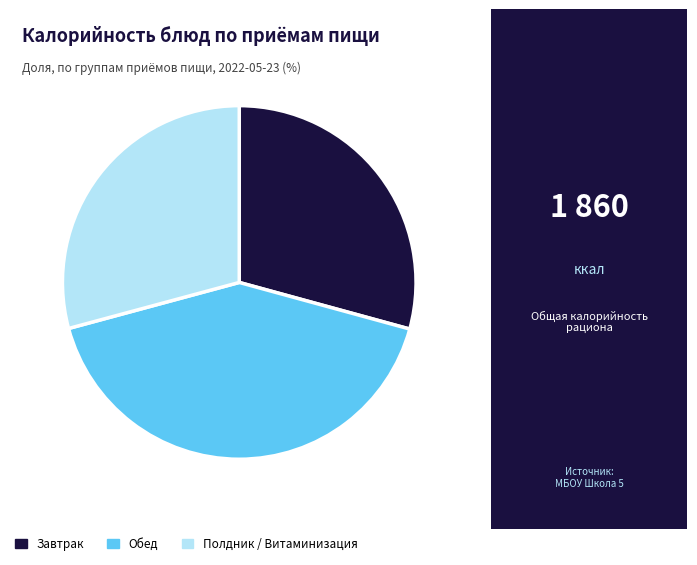

Is there any slice that represents more than half of the pie?

No